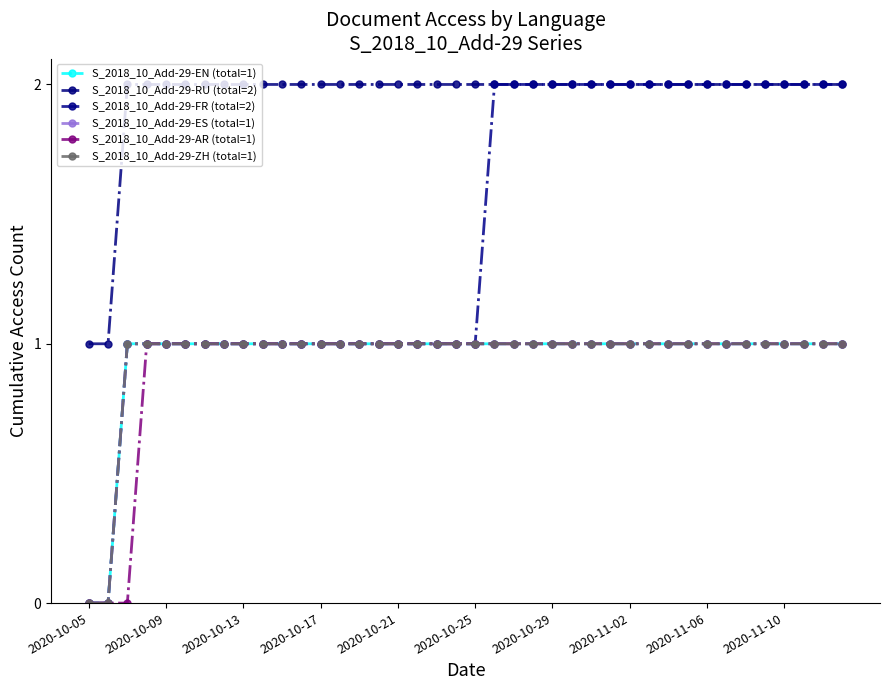

Does the chart have visible grid lines?

No